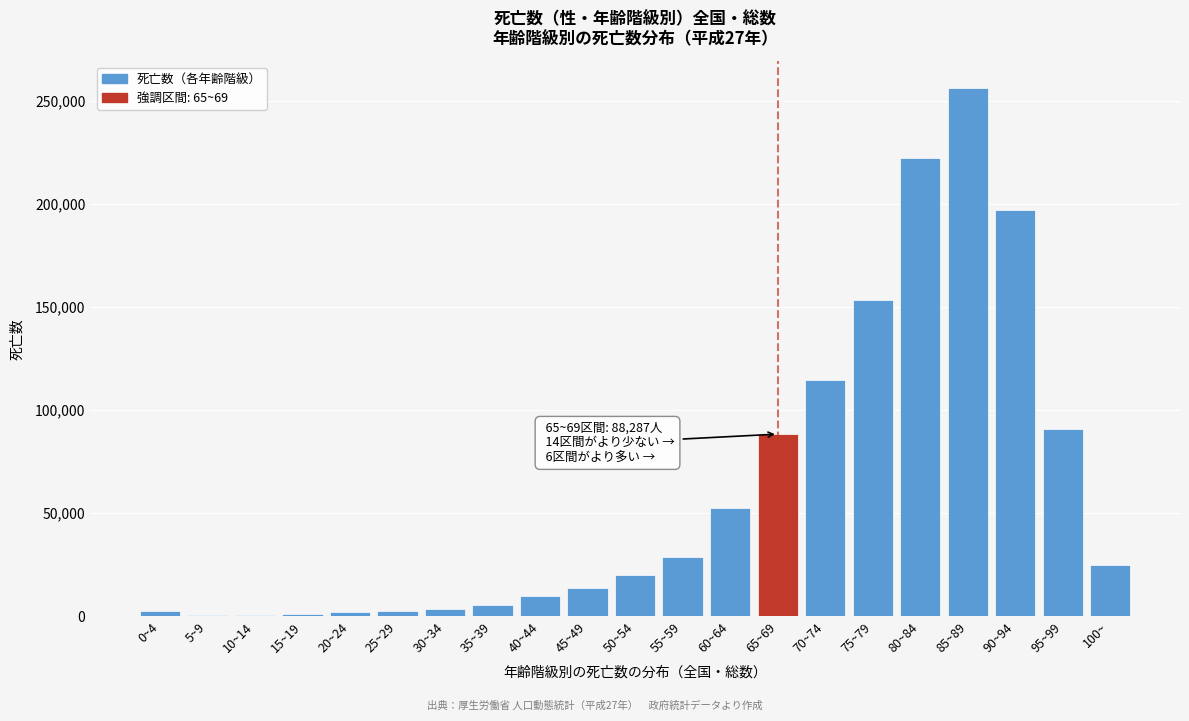

At which label is the value closest to 128355?

70~74